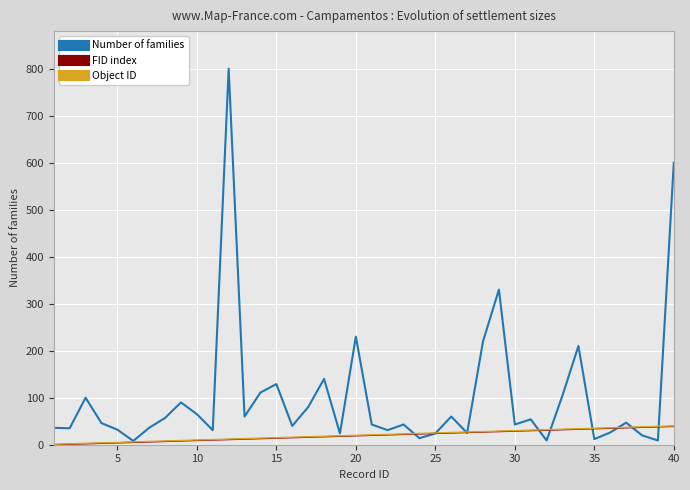

What is the maximum value for Number of families?

800